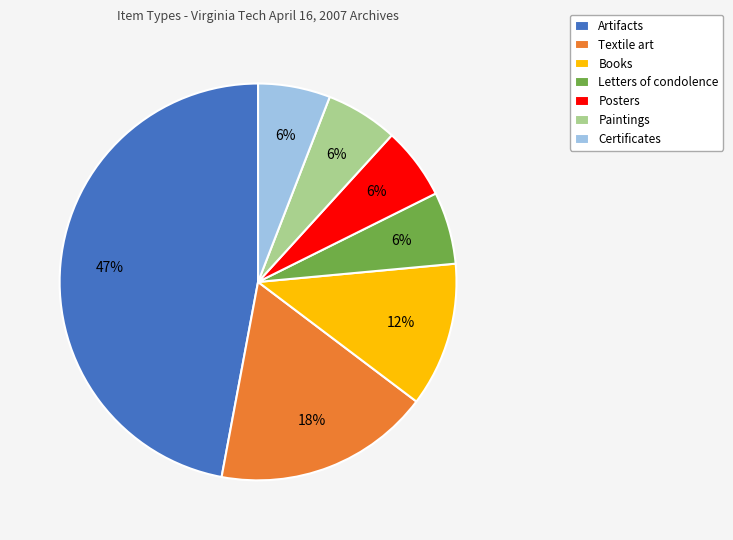

Approximately how many times larger is the value at Textile art compared to Certificates?

3.0